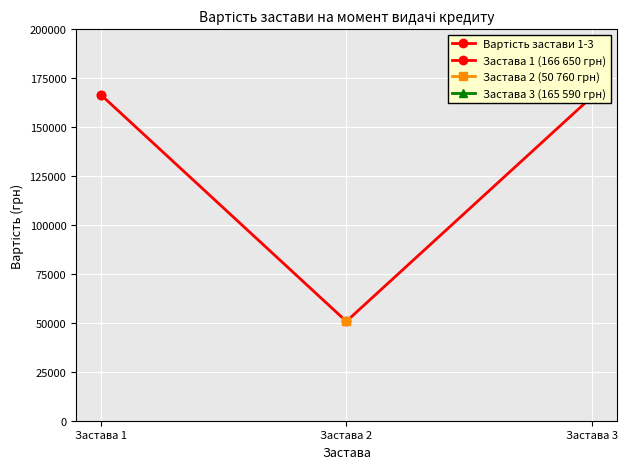

Rank the categories by value from lowest to highest.

Застава 2, Застава 3, Застава 1